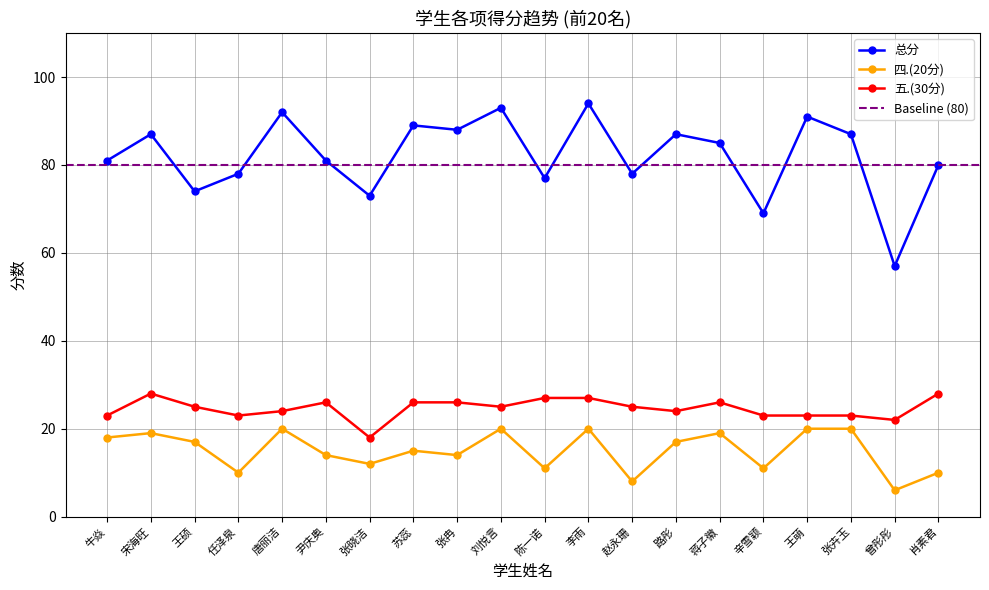

How many 五.(30分) values are between 23 and 26?

14